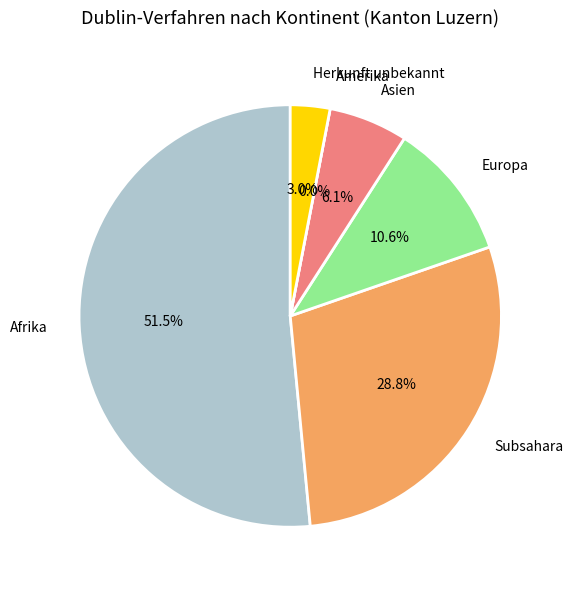

Which slice is the smallest?

Amerika